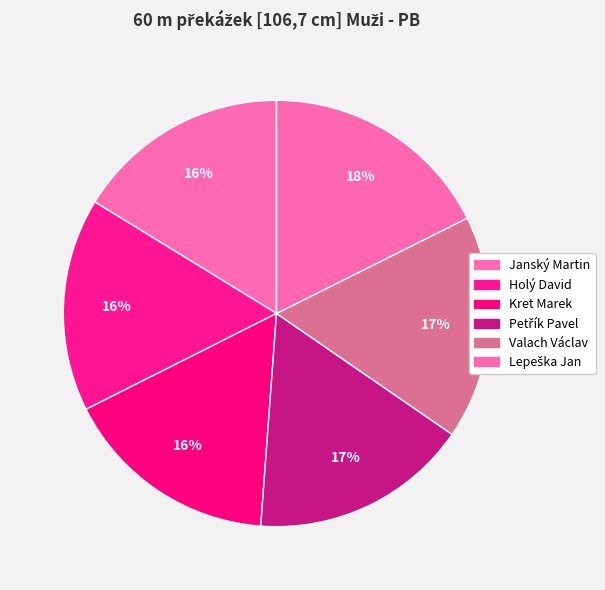

What is the smallest slice in the pie chart?

Holý David